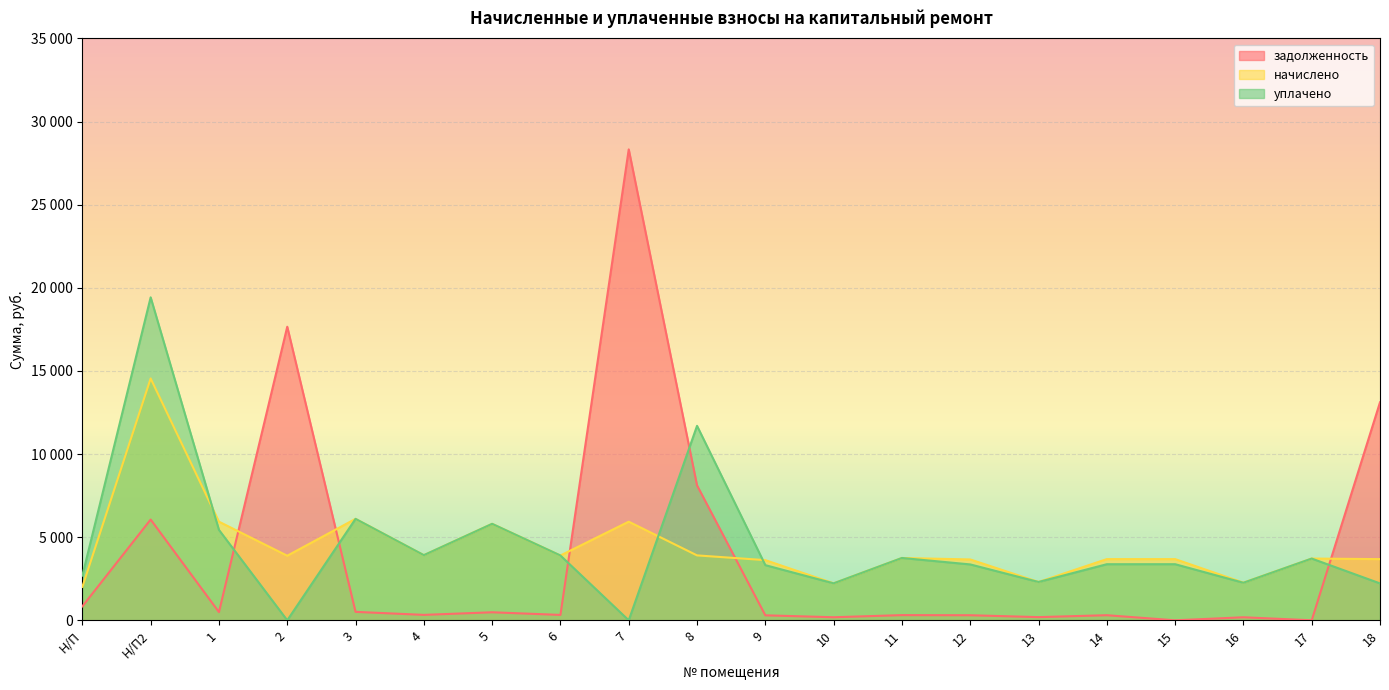

What value does the уплачено series have at 10?

2224.0